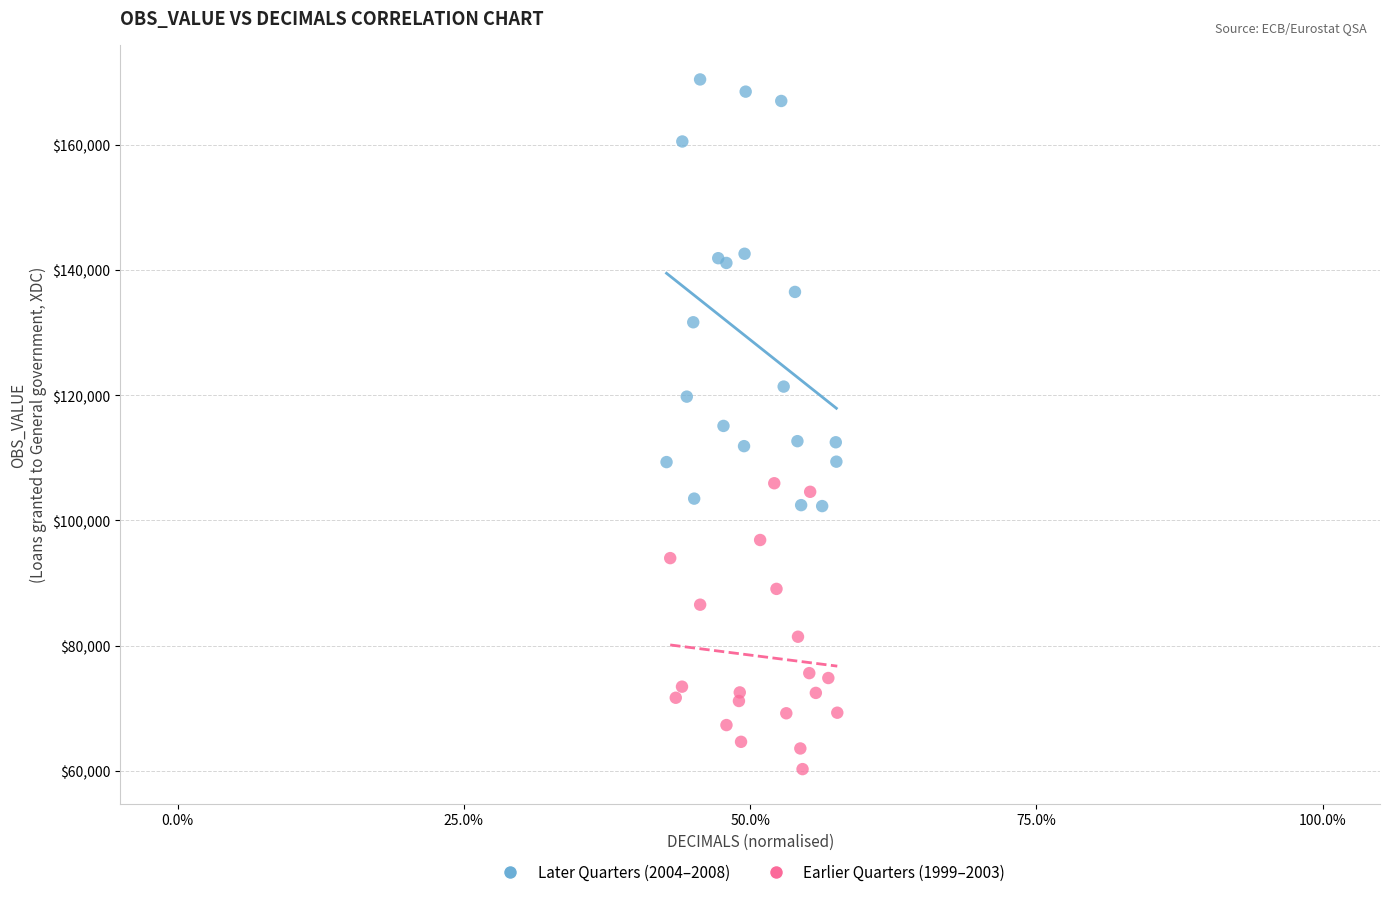

Which series reaches the minimum Y coordinate?

Earlier Quarters (1999–2003)